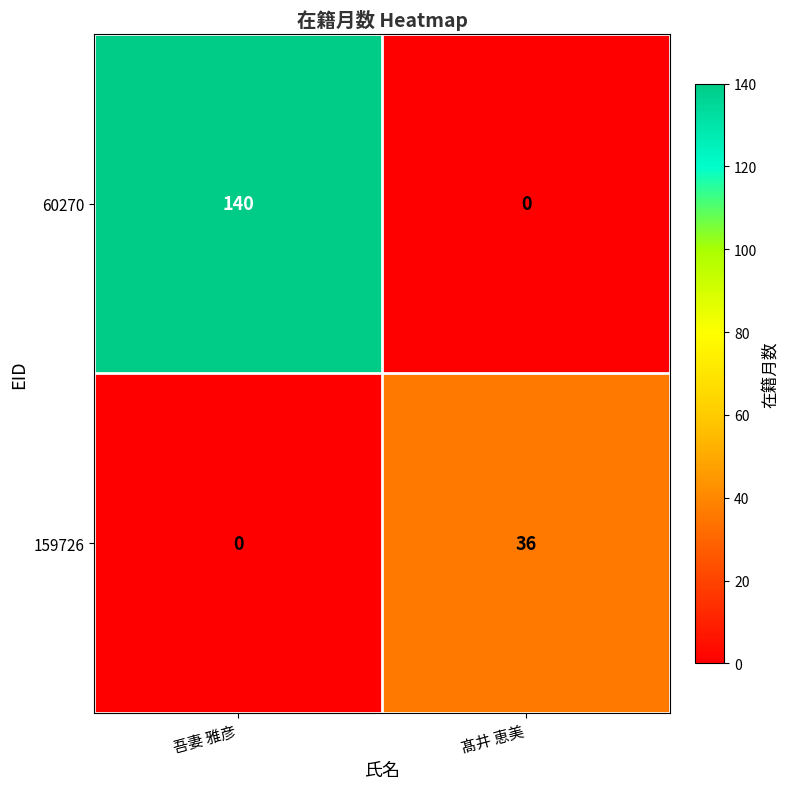

At which category is the sum across all series the highest?

吾妻 雅彦